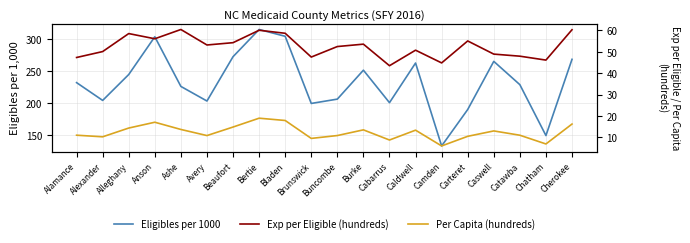

How many interior local valleys does the Eligibles per 1000 series have?

6